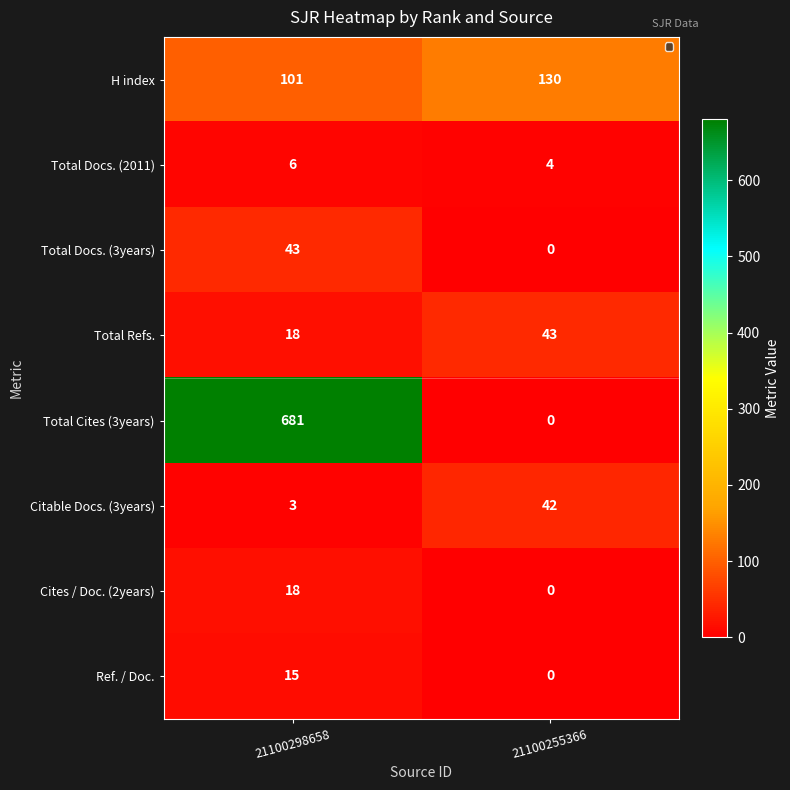

What is the total value across all series at 21100298658?

885